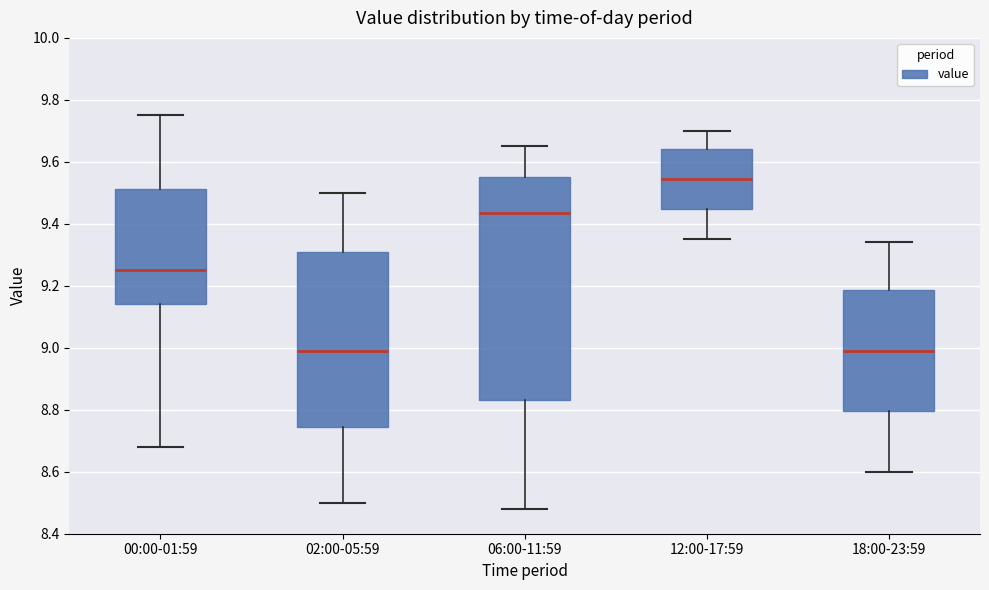

Comparing the boxes themselves (not the whiskers), which one is the tallest?

06:00-11:59